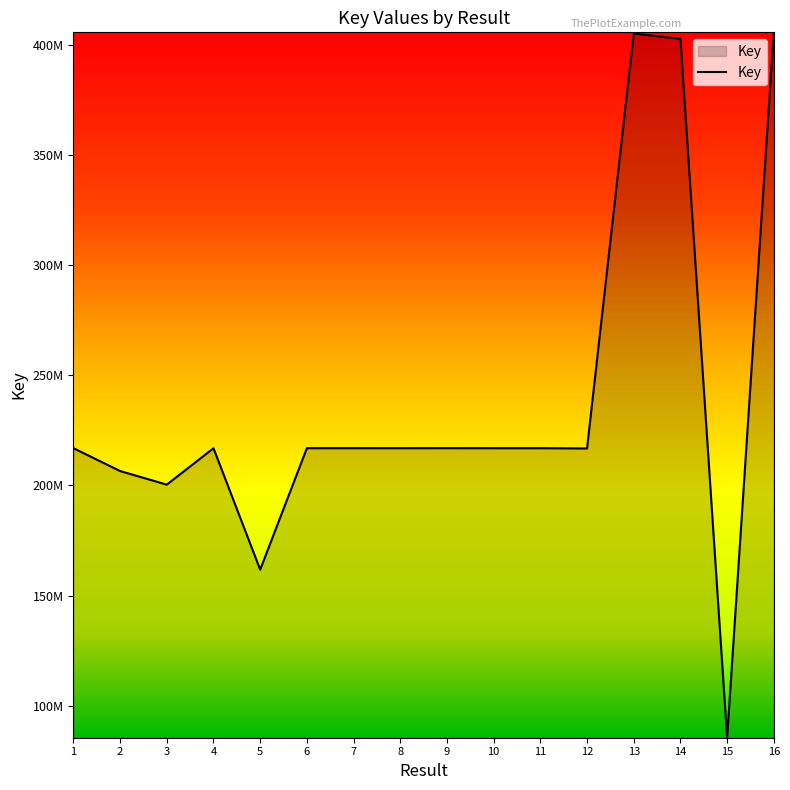

List the labels in order of value, smallest first.

15, 5, 3, 2, 12, 4, 8, 10, 11, 7, 6, 1, 9, 14, 13, 16